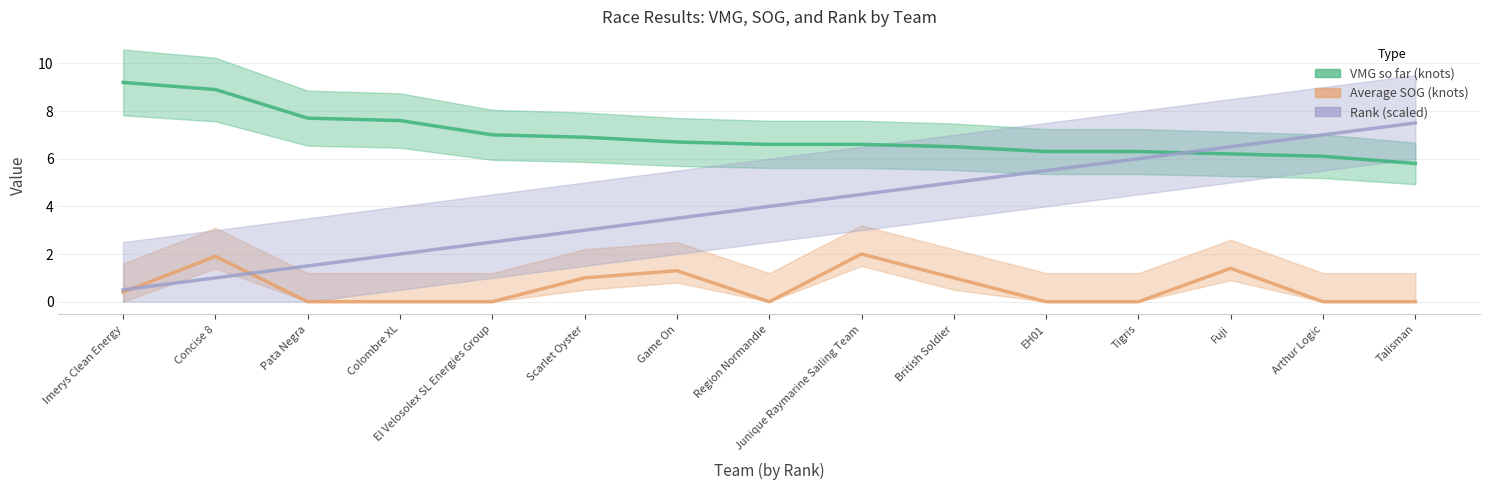

What is the difference between the second highest and minimum values in the VMG so far (knots) series?

3.1